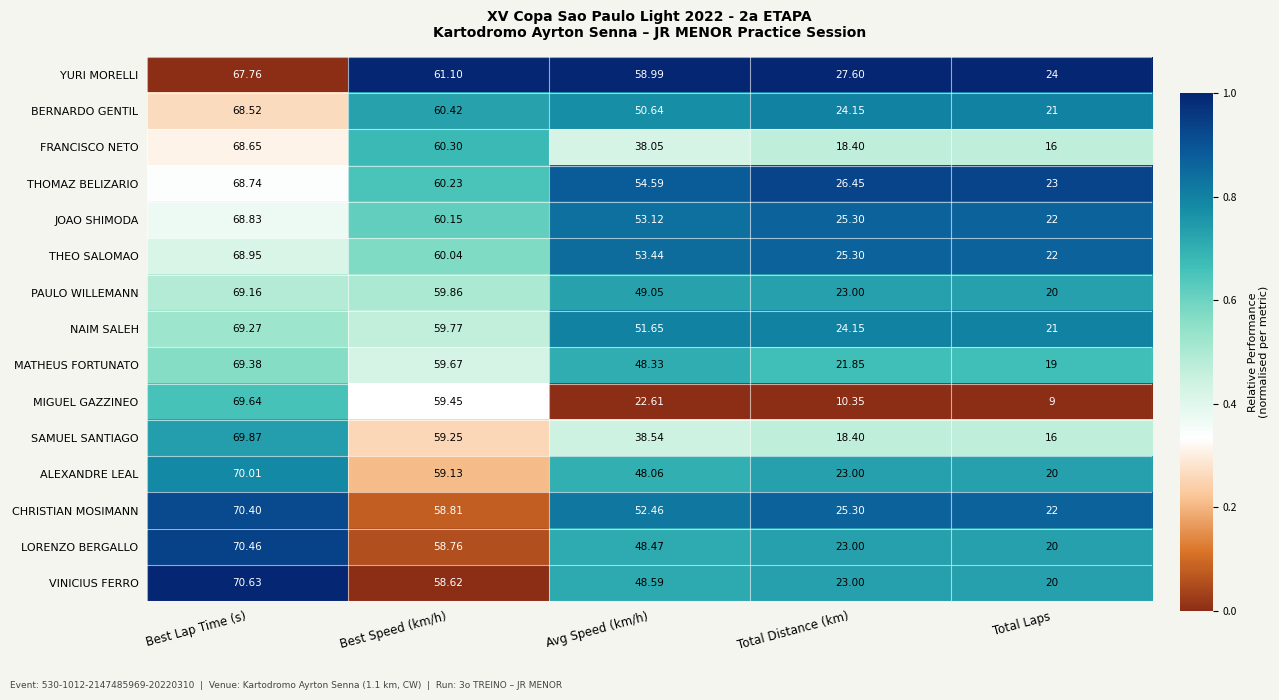

Where does the FRANCISCO NETO series first go above 38?

Best Lap Time (s)